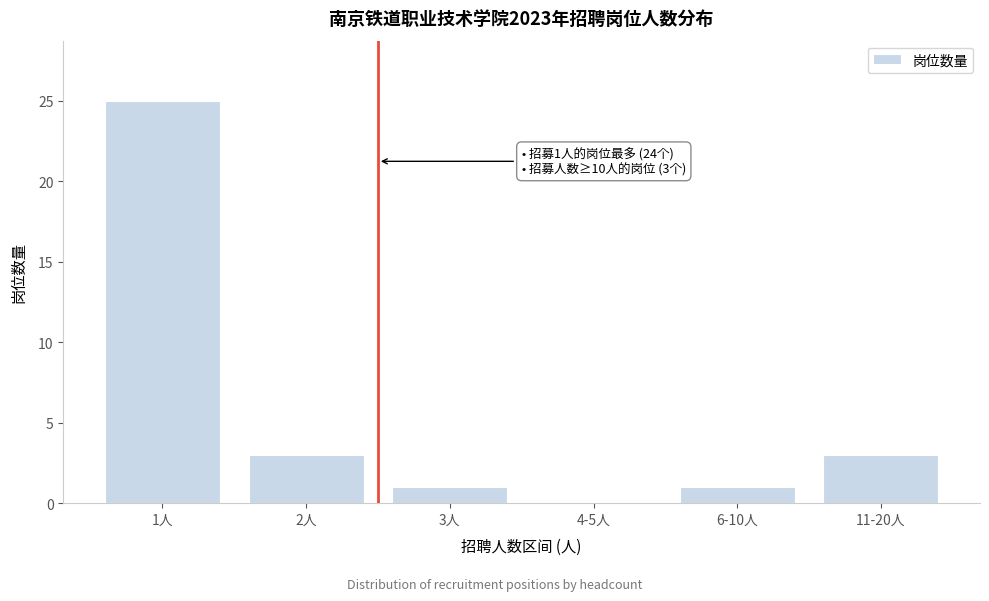

Reading left to right, list all the values displayed in this chart.

1人=25	2人=3	3人=1	4-5人=0	6-10人=1	11-20人=3